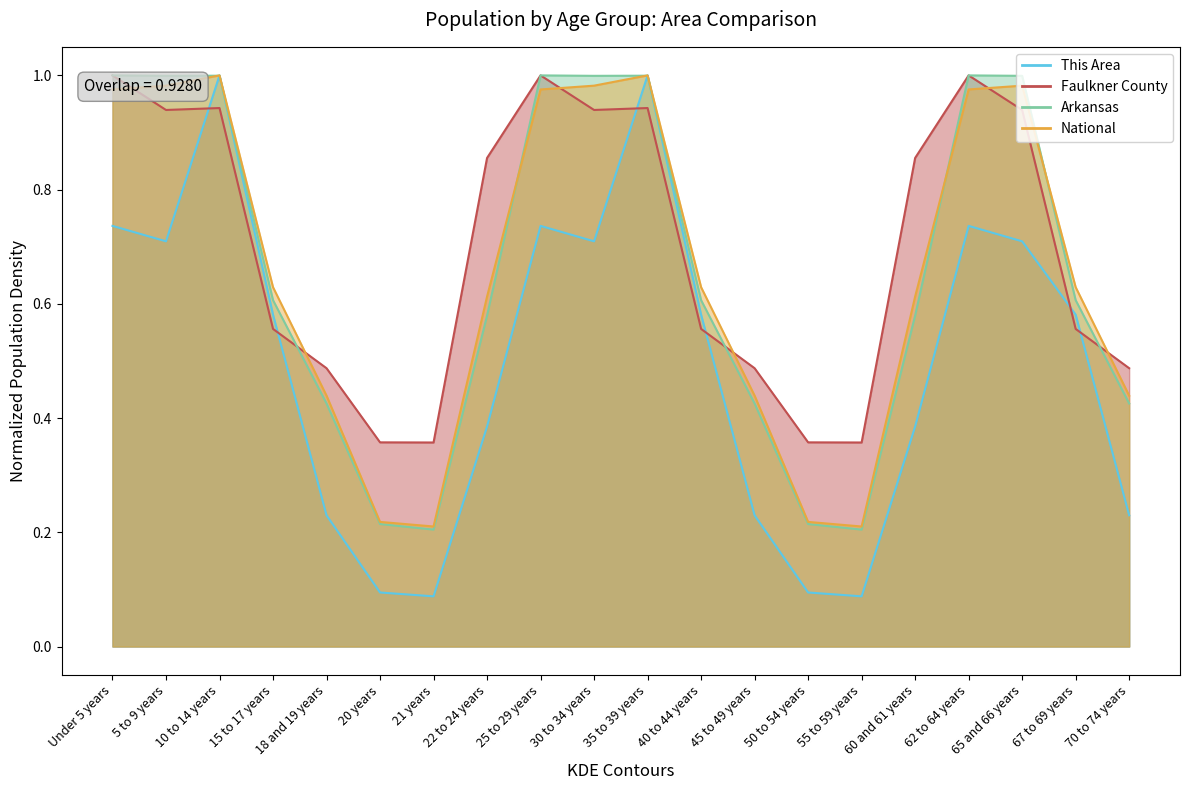

True or false: National and This Area cross at least once.

False